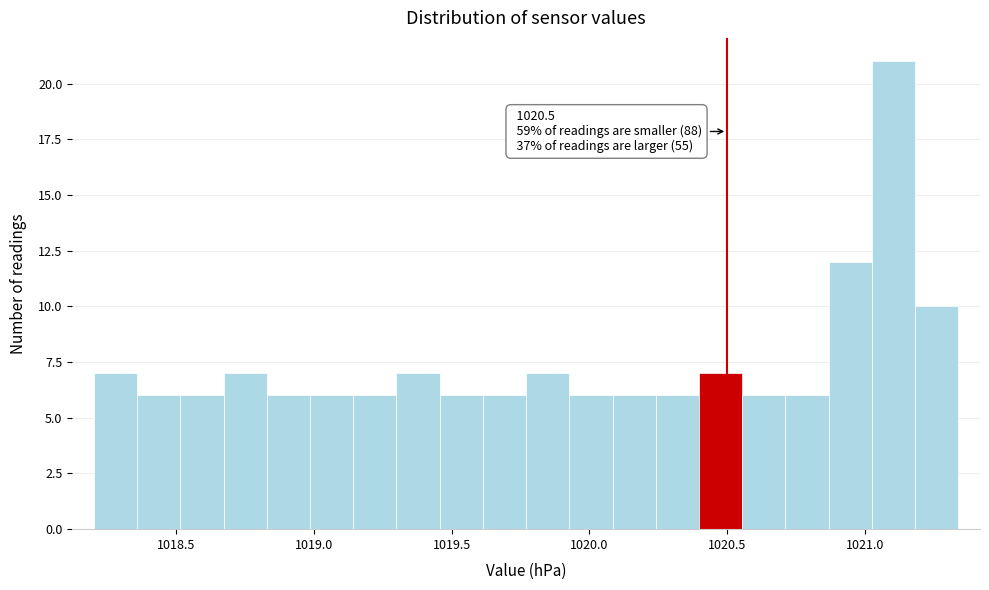

Read against the x-axis, roughly where is the centre of the tallest bar?

1021.10